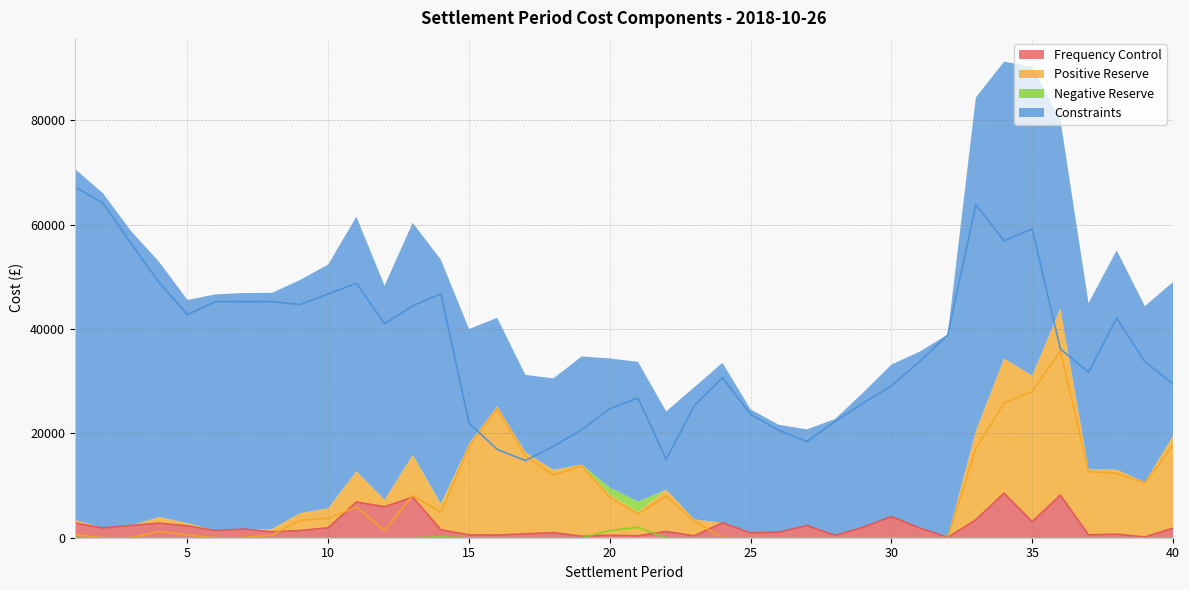

Which series has the largest total across all categories?

Constraints